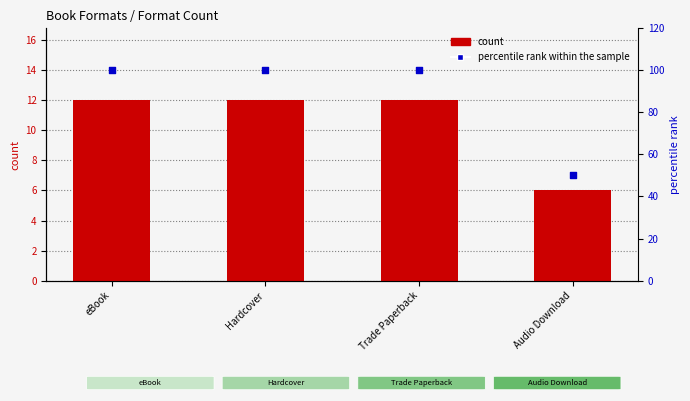

Is the value of count at Hardcover greater than the value of percentile rank within the sample at eBook?

No